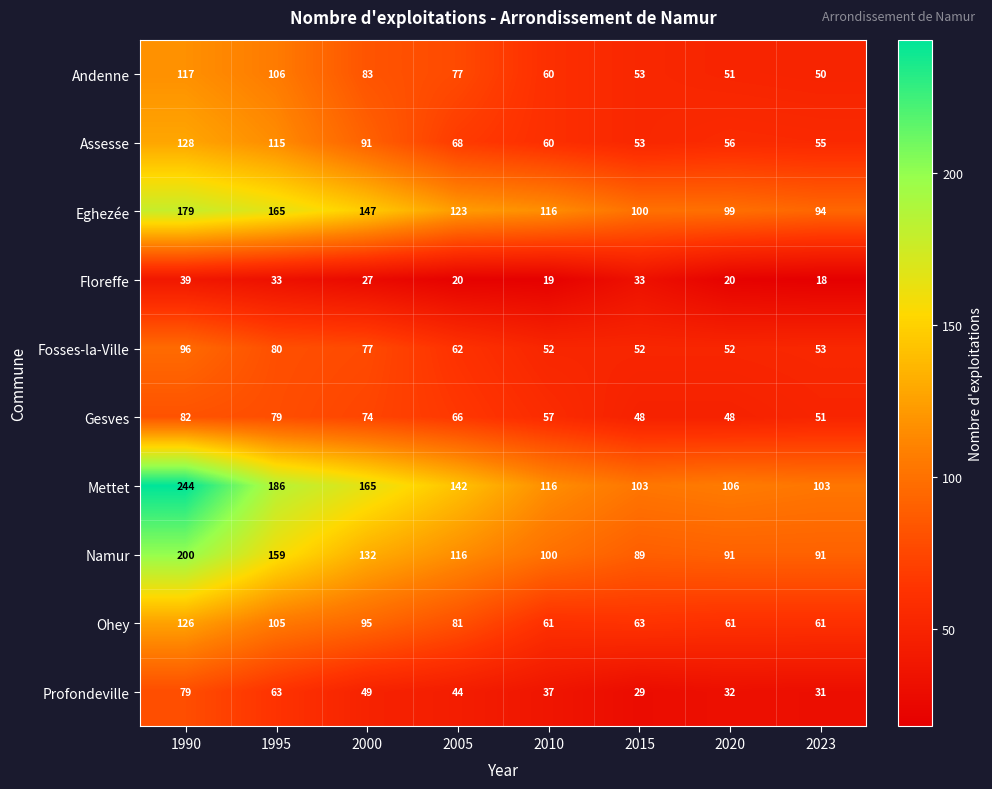

Between 2000 and 2005, which series saw the biggest shift?

Eghezée